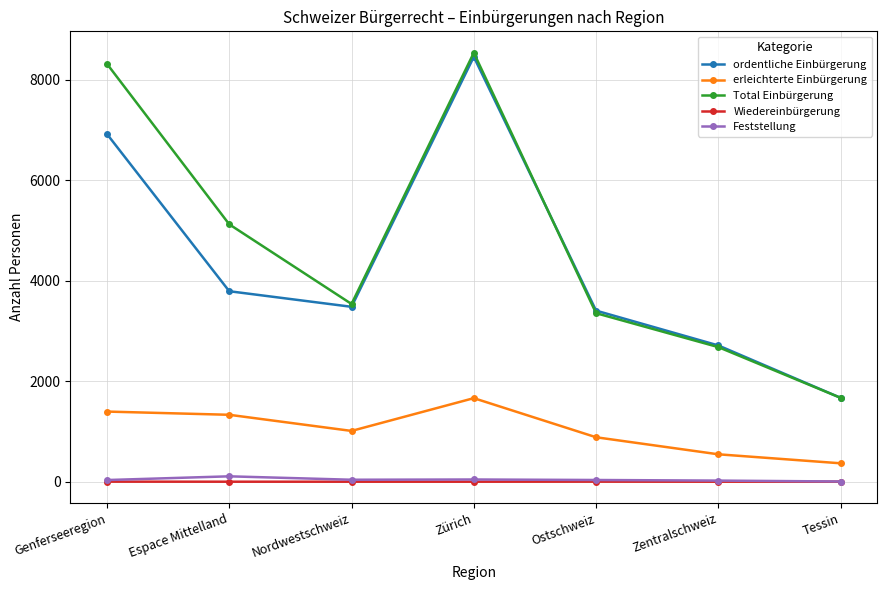

At which category is the sum across all series the highest?

Zürich